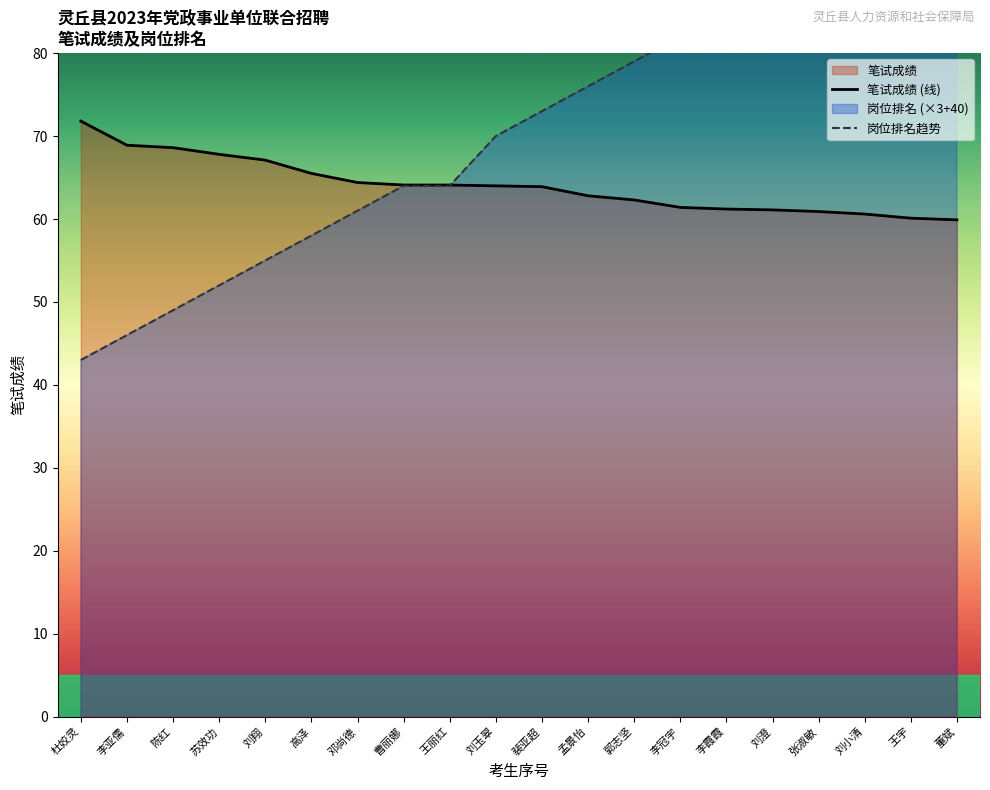

At how many categories does at least one series exceed 44?

20